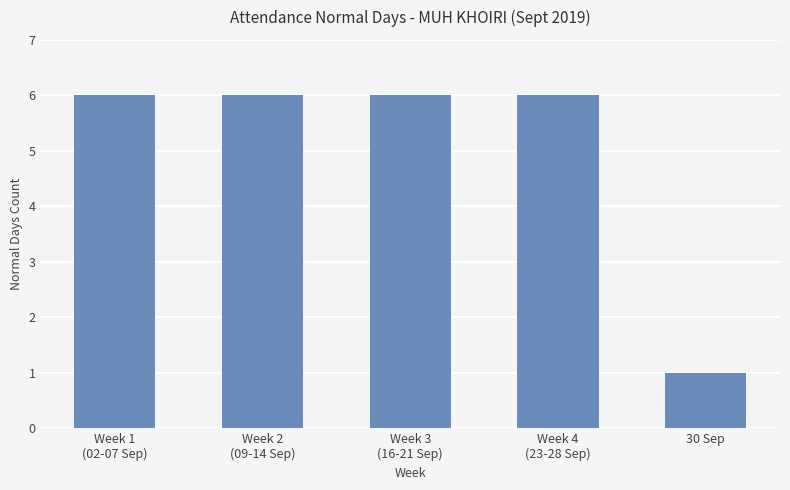

Which label corresponds to the smallest value in the chart?

30 Sep